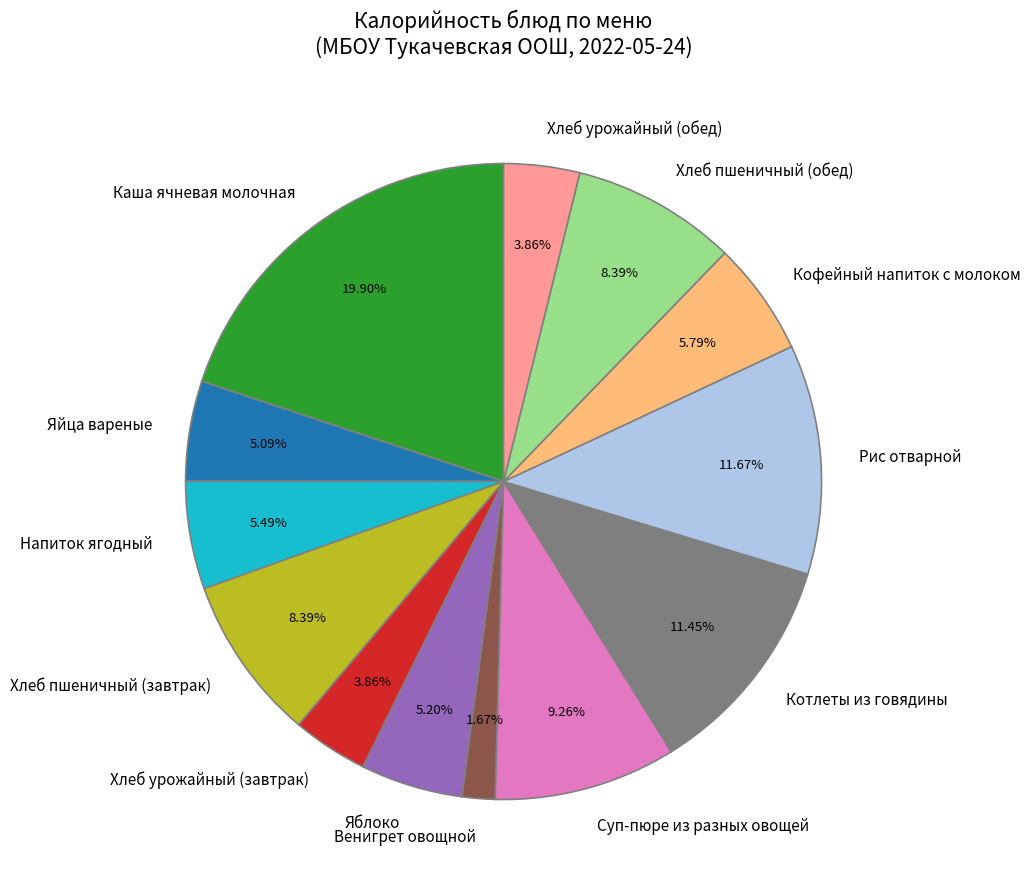

To the nearest percent, what is the average slice percentage?

8%